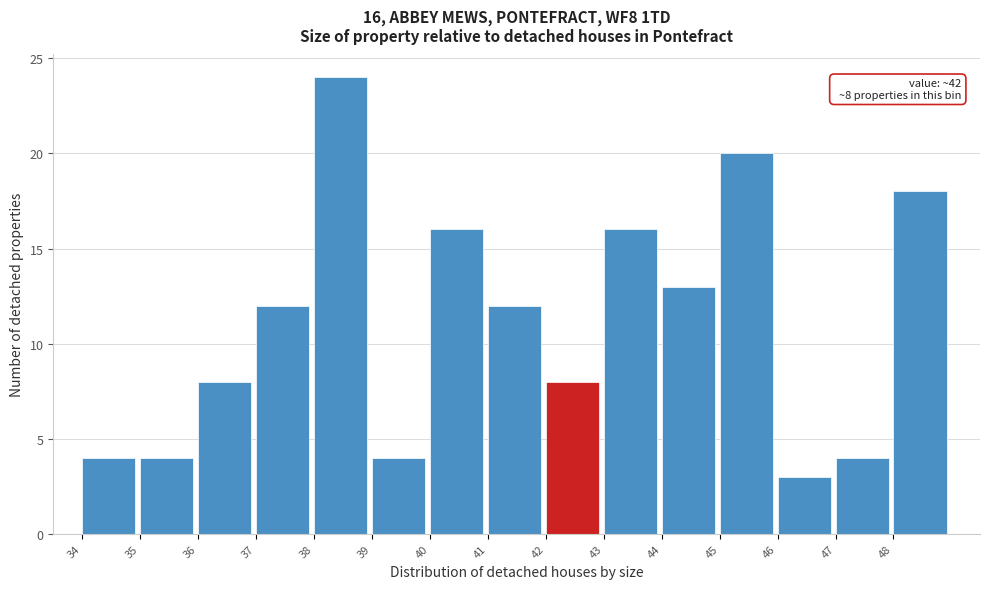

Reading left to right, transcribe all the data shown in this chart.

34=4	35=4	36=8	37=12	38=24	39=4	40=16	41=12	42=8	43=16	44=13	45=20	46=3	47=4	48=18